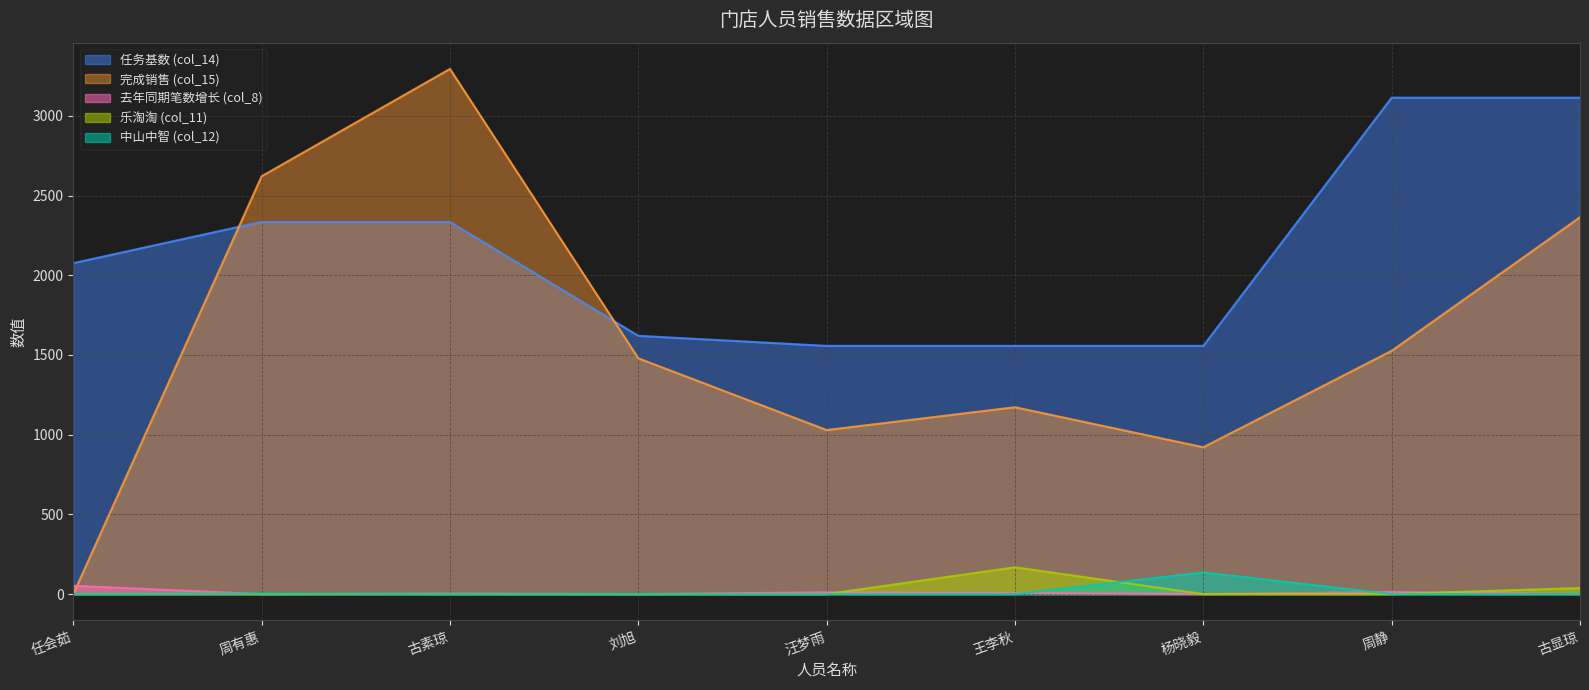

How many categories are shown in the chart?

9